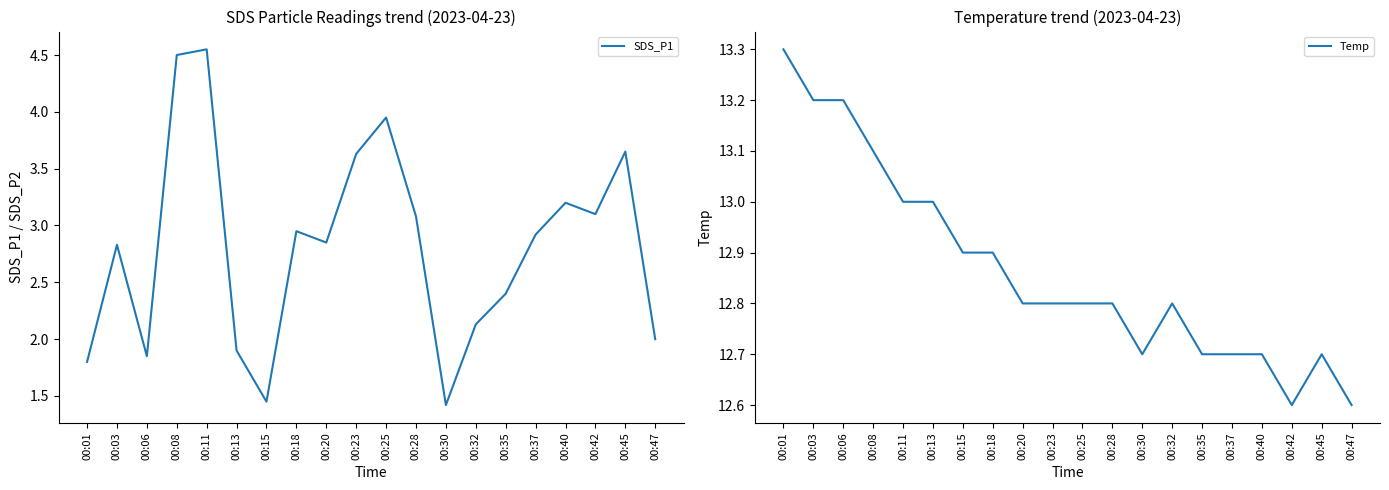

How many categories are shown in the chart?

20